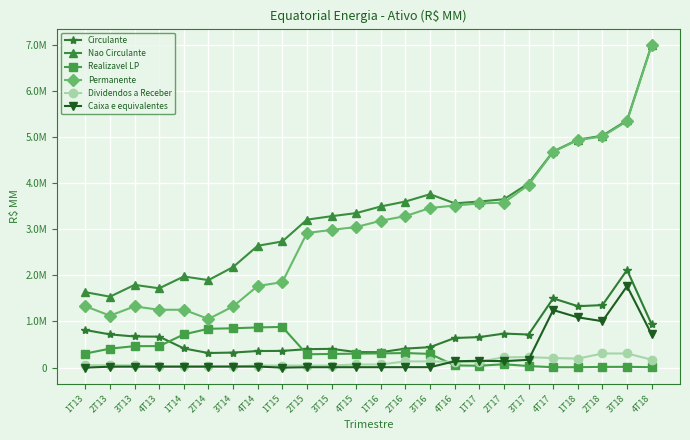

Reading left to right, extract all data points from this chart.

Circulante: 815654	719860	674776	671663	416216	316265	326736	359605	362620	400245	407105	336914	334462	411995	443950	642356	661393	737890	717768	1500797	1331642	1354961	2116225	936489
Nao Circulante: 1635487	1537777	1793384	1719218	1975721	1896600	2179604	2640496	2734757	3206798	3282064	3349230	3492701	3600265	3758349	3560735	3600222	3649387	3992931	4685528	4939539	5026756	5359168	6997813
Realizavel LP: 304433	411573	465679	466147	720403	842223	852948	871269	882025	289423	296425	302865	308594	315906	297864	48219	41200	72573	34416	8670	8790	15657	17048	10173
Permanente: 1331054	1126204	1327705	1253071	1255318	1054377	1326656	1769227	1852732	2917375	2985639	3046365	3184107	3284359	3460485	3512516	3559022	3576814	3958515	4676858	4930749	5011099	5342120	6987640
Dividendos a Receber: 51451	51445	50406	26490	26490	26598	26598	45559	45559	45841	45841	68188	68188	135320	135320	125469	125469	226317	226317	208269	195042	306588	306588	172157
Caixa e equivalentes: 2	20450	21123	21403	21453	22010	22835	23226	314	8417	8710	9035	9226	9496	9833	137661	148117	140560	169108	1247838	1090368	1005818	1764814	718146